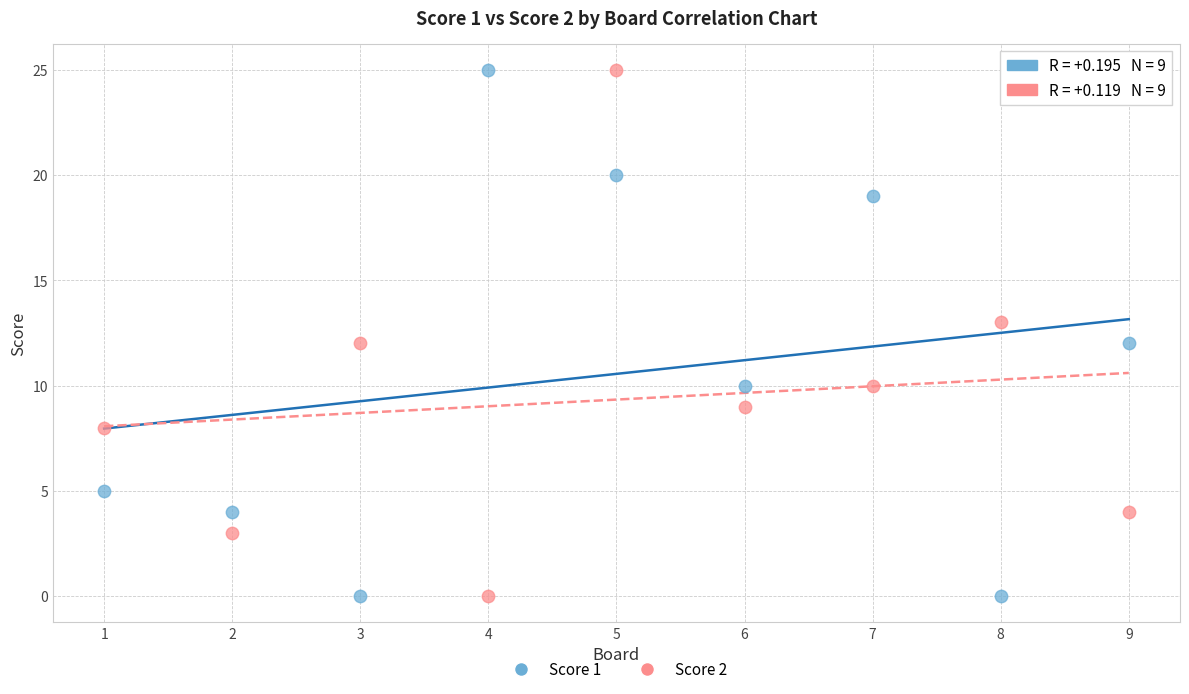

What is the X range (max minus min) for the scatter plot?

8